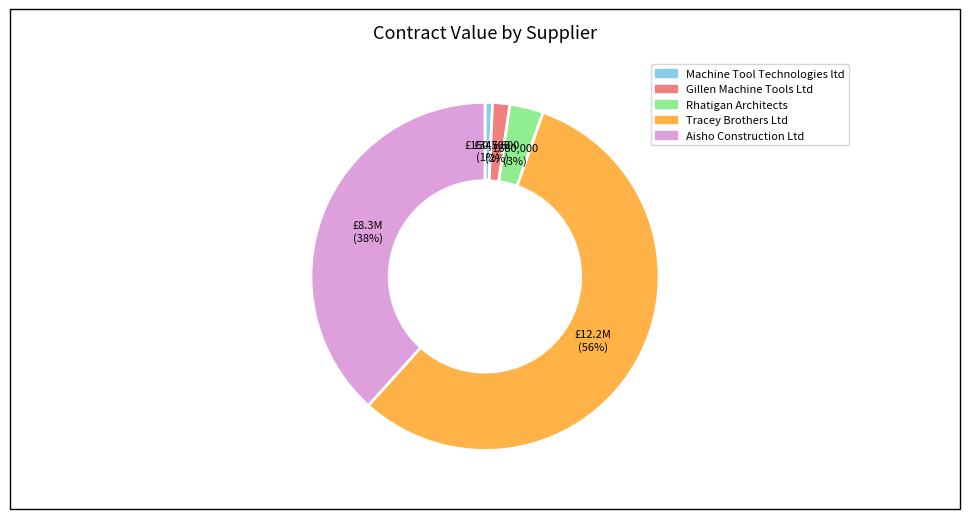

Which category accounts for the majority?

Tracey Brothers Ltd